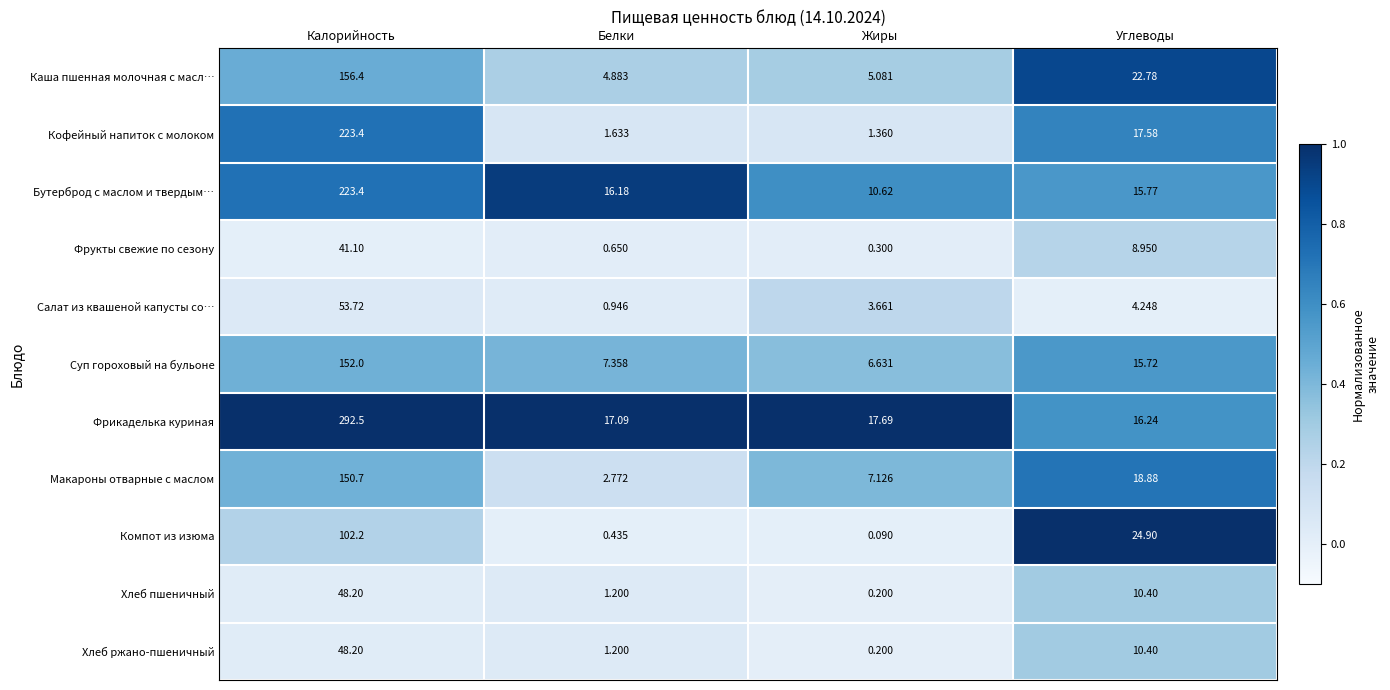

At which category does the chart reach its minimum across all series?

Жиры